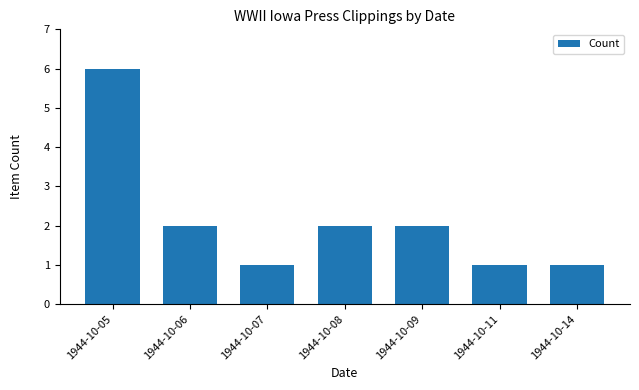

Reading left to right, transcribe all the data shown in this chart.

6	2	1	2	2	1	1